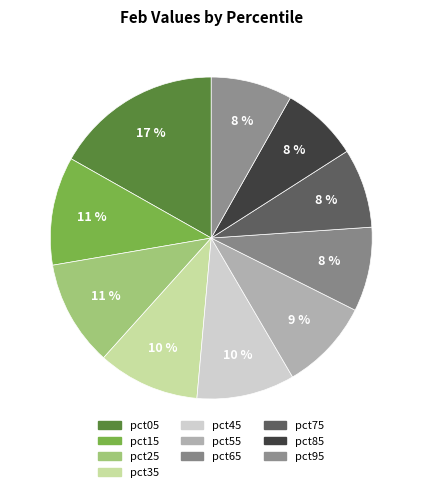

Count the number of slices in the pie.

10